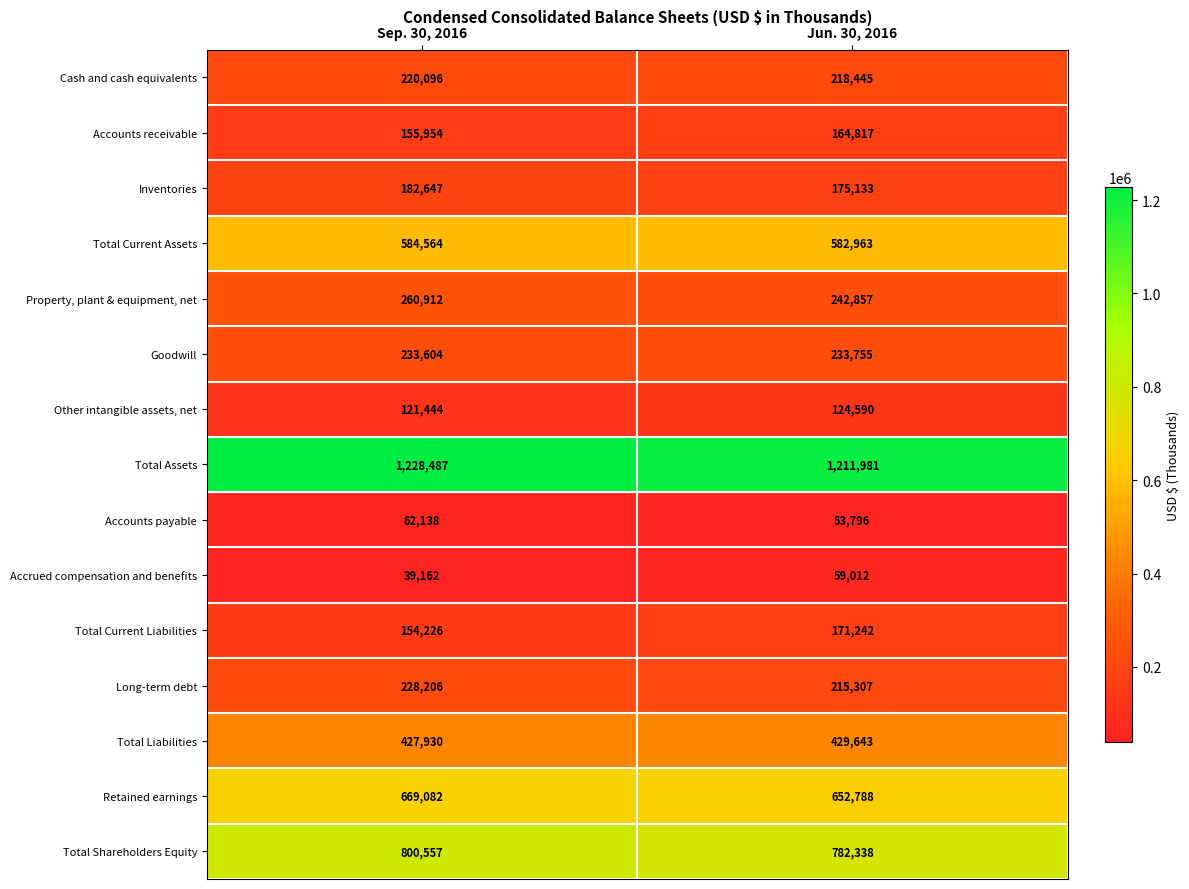

Which label corresponds to the largest value in the chart?

Sep. 30, 2016